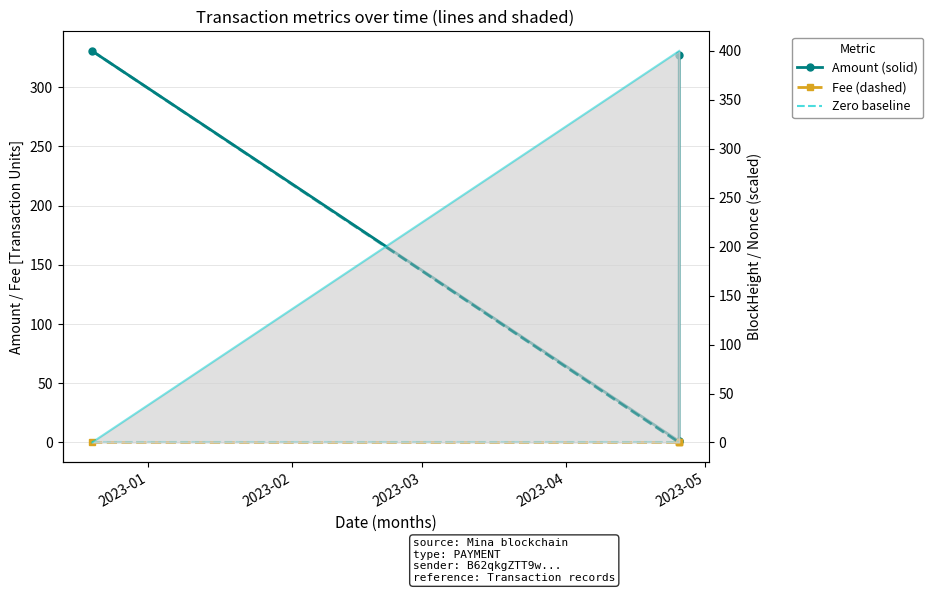

True or false: Fee (dashed) and Zero baseline intersect in this chart.

False